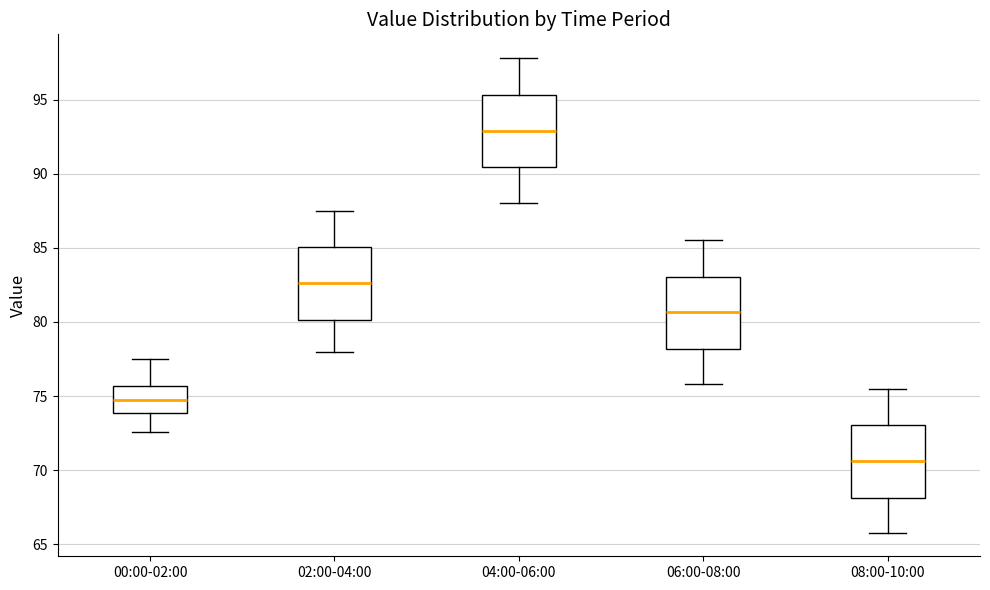

Where does the upper whisker of the box for 02:00-04:00 end on the y-axis? The values are not printed on the chart, so give them approximately, as read against the axis.

87.5